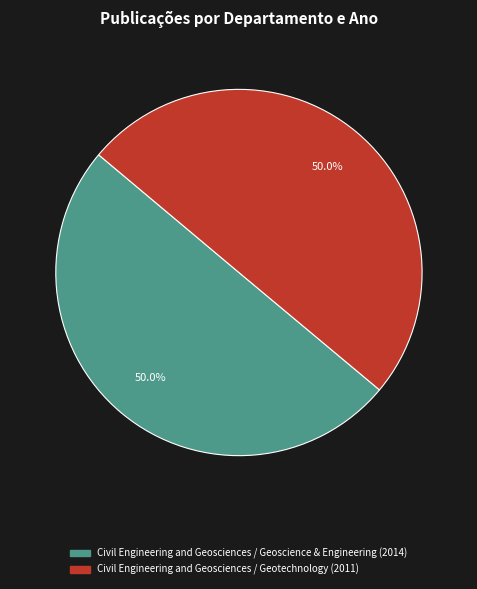

To the nearest percent, what percentage of the pie is Civil Engineering and Geosciences / Geotechnology (2011)?

50%